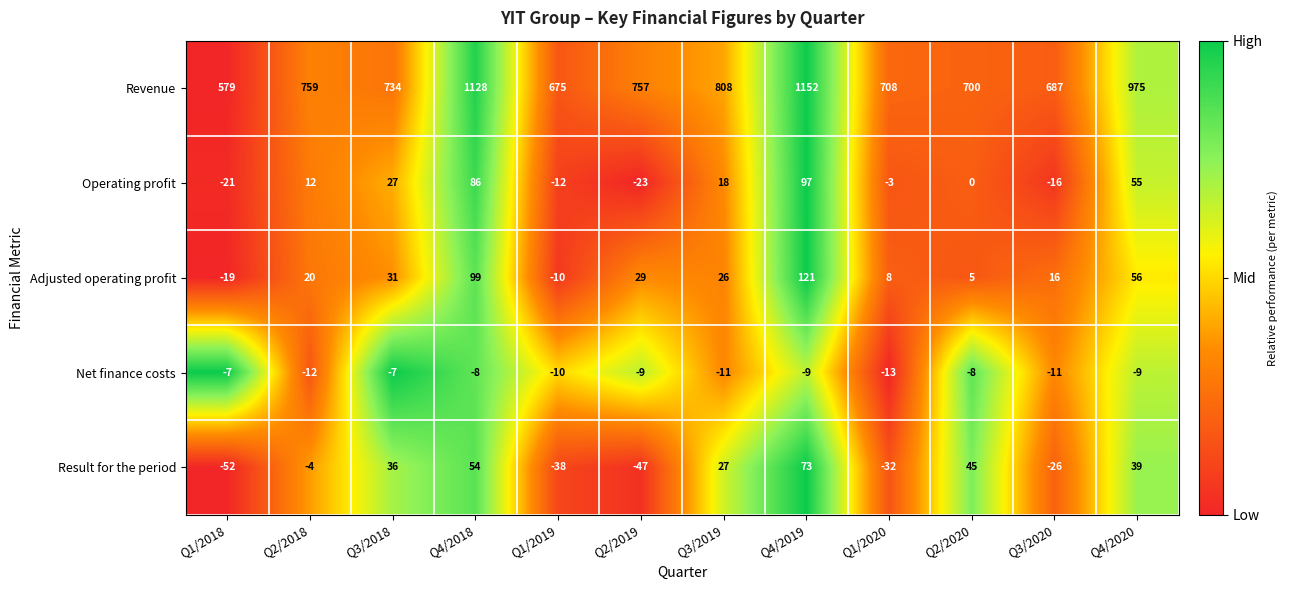

At Q3/2019, list the series in order from largest to smallest.

Revenue, Result for the period, Adjusted operating profit, Operating profit, Net finance costs